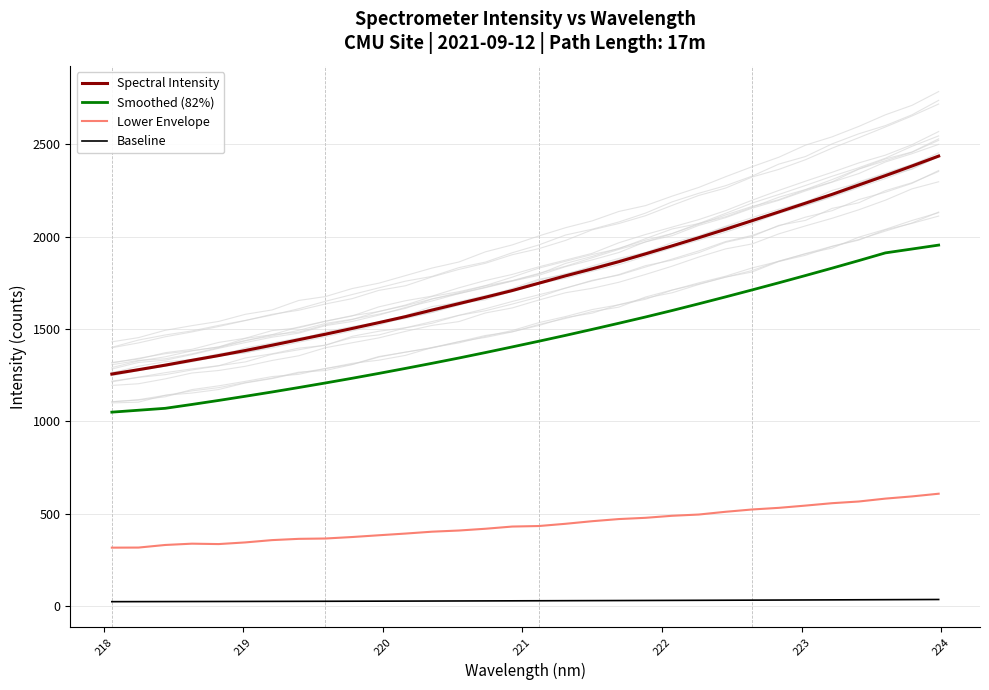

True or false: Lower Envelope and Baseline intersect in this chart.

False